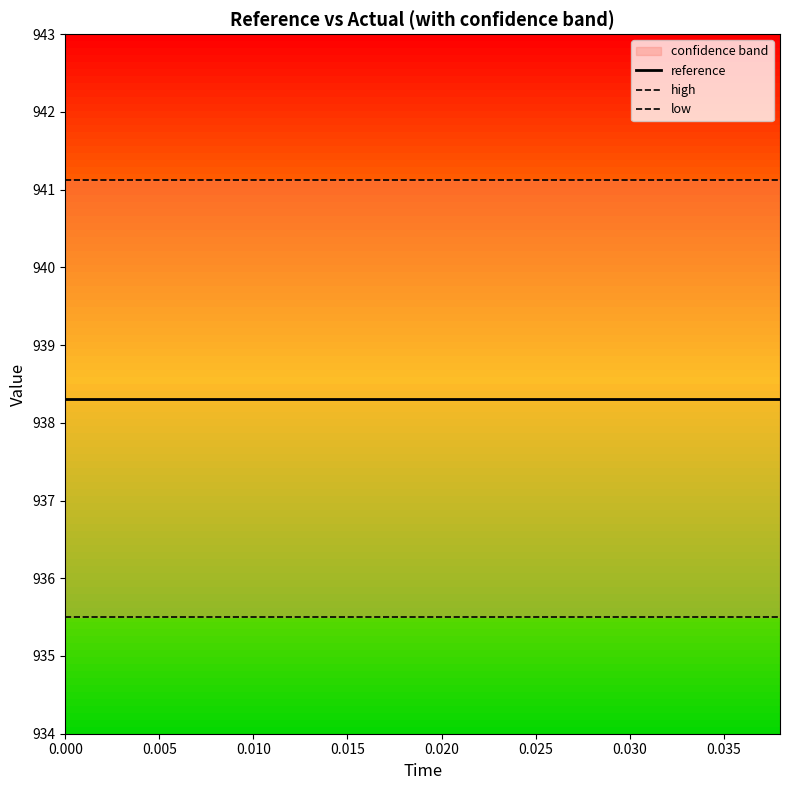

Which series has the largest range (max minus min)?

high